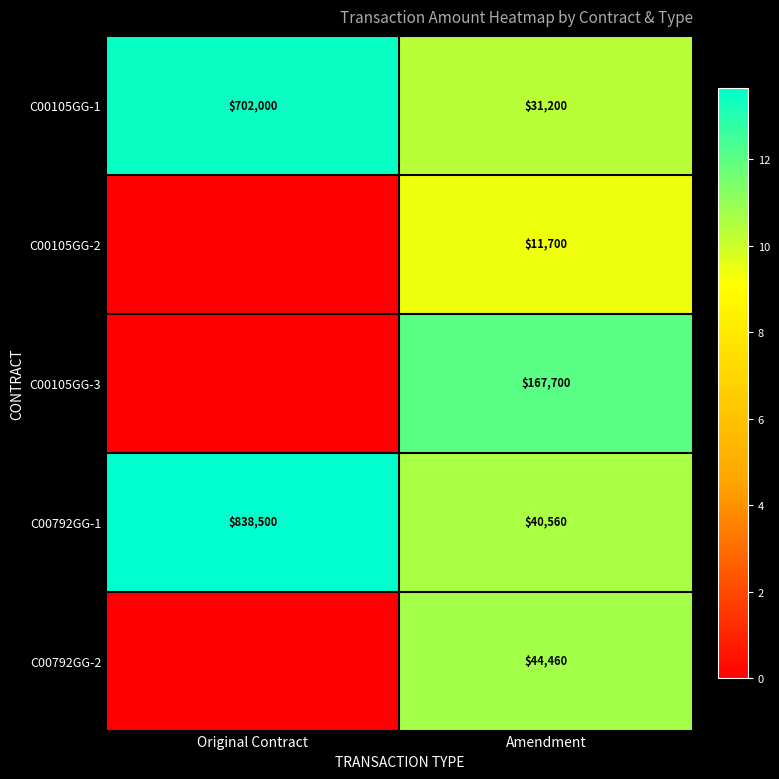

Is the value of C00105GG-2 at Amendment greater than the value of C00792GG-2 at Amendment?

No